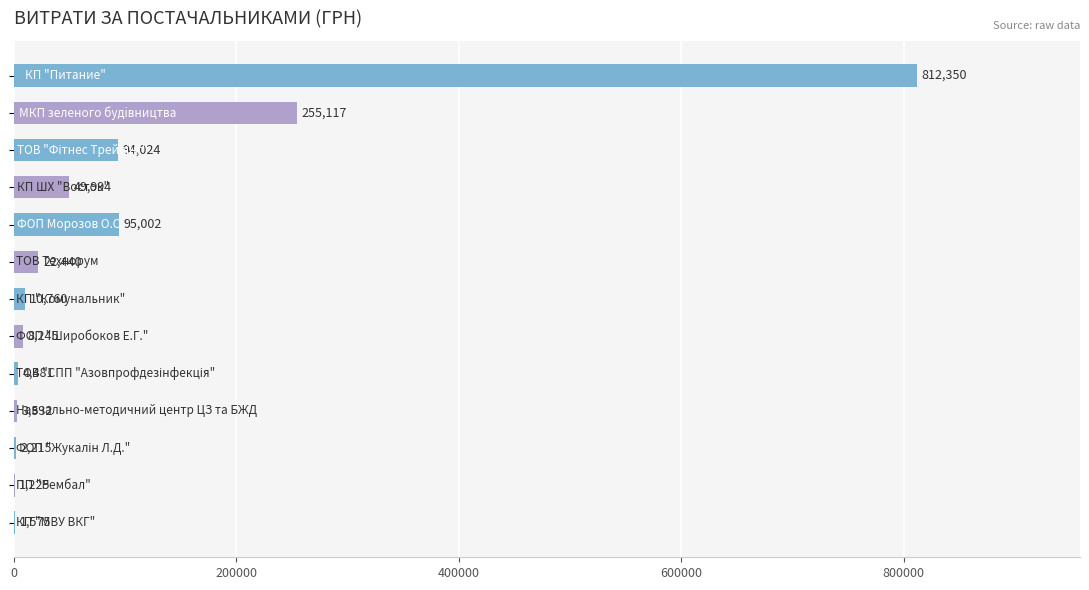

What is the maximum value shown in the chart?

812349.7